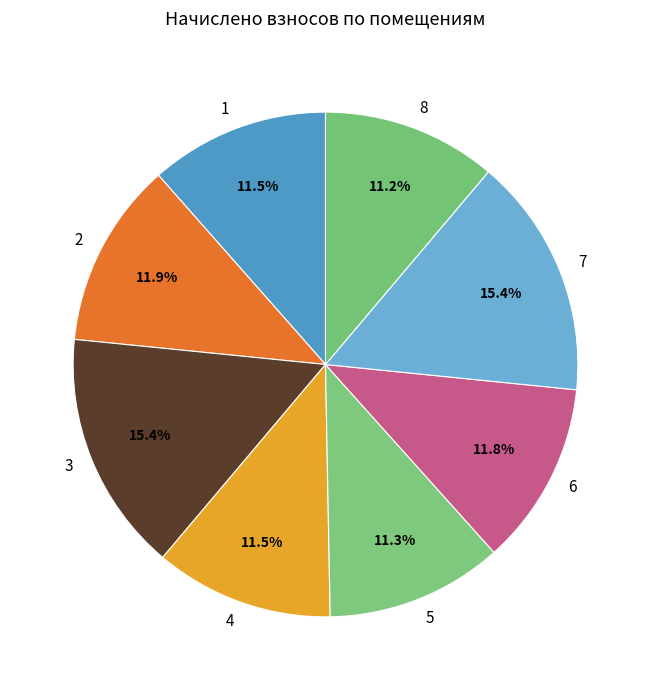

Is there a majority slice in this chart?

No